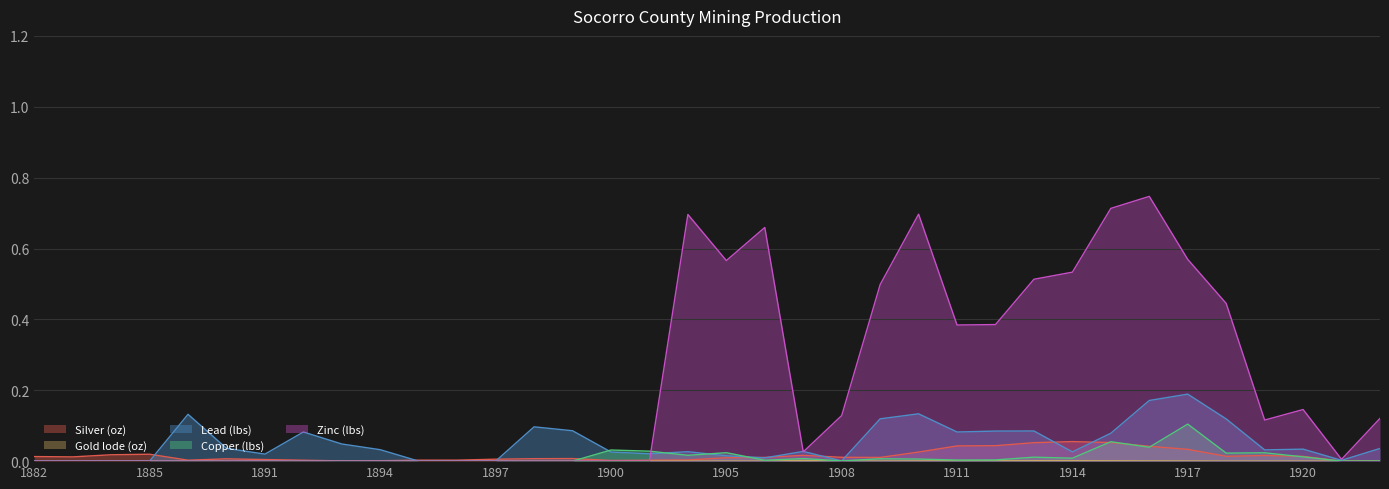

Count the number of categories in the chart.

36